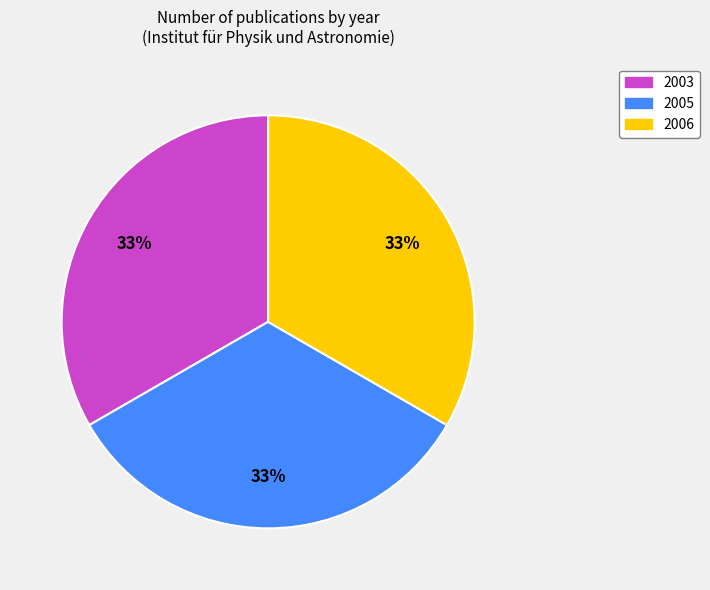

The 2005 slice represents 33% of the pie. True or false?

True